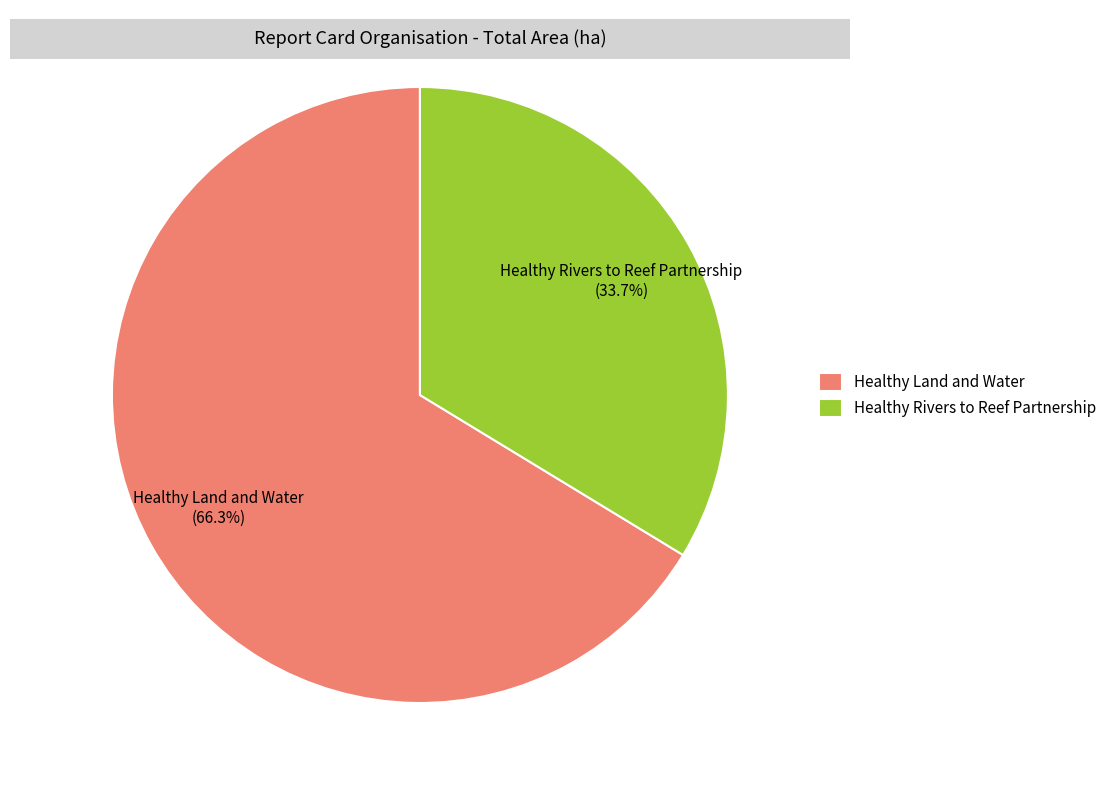

Approximately how many times larger is the value at Healthy Rivers to Reef Partnership compared to Healthy Land and Water?

0.5